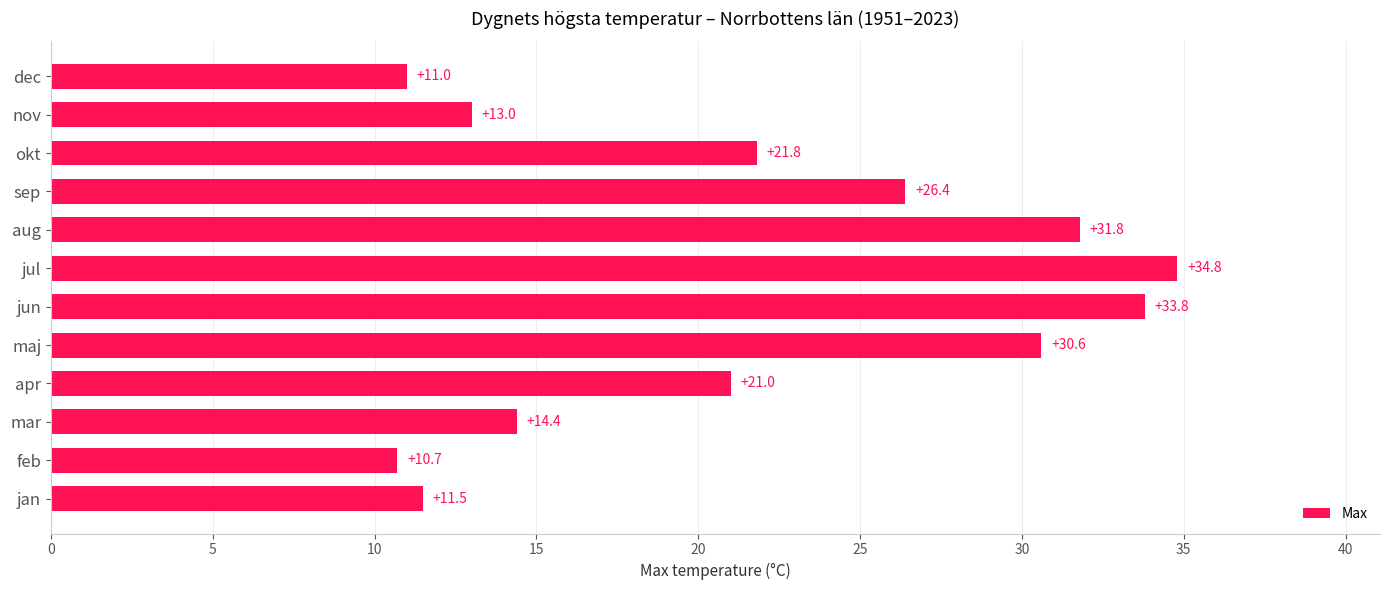

Which category has the lowest value across all series?

feb